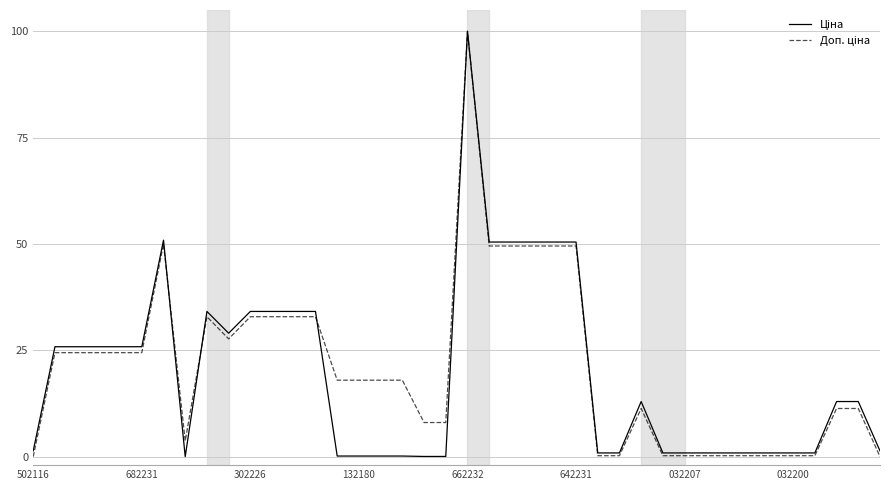

What is the maximum value shown in the chart?

100.0